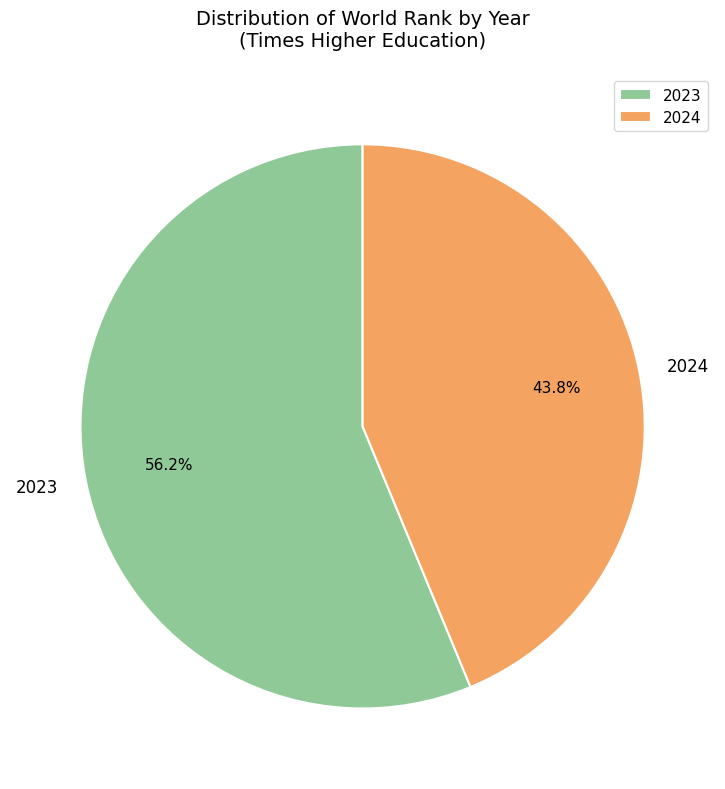

How many segments does this pie chart have?

2